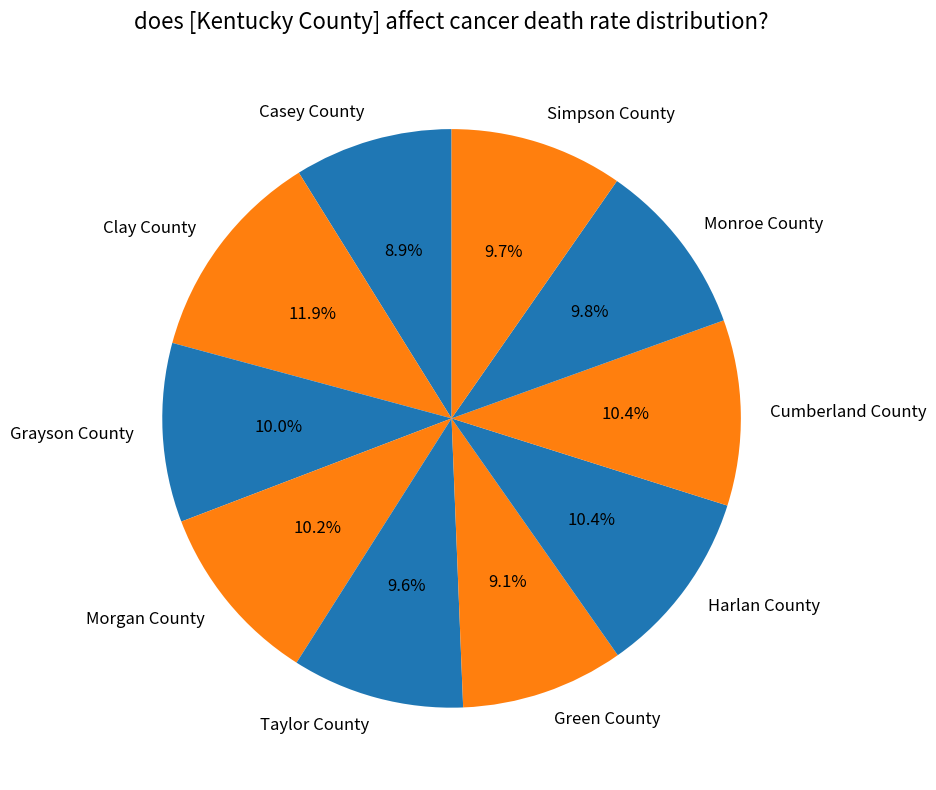

True or false: Harlan County accounts for 1% of the total.

False